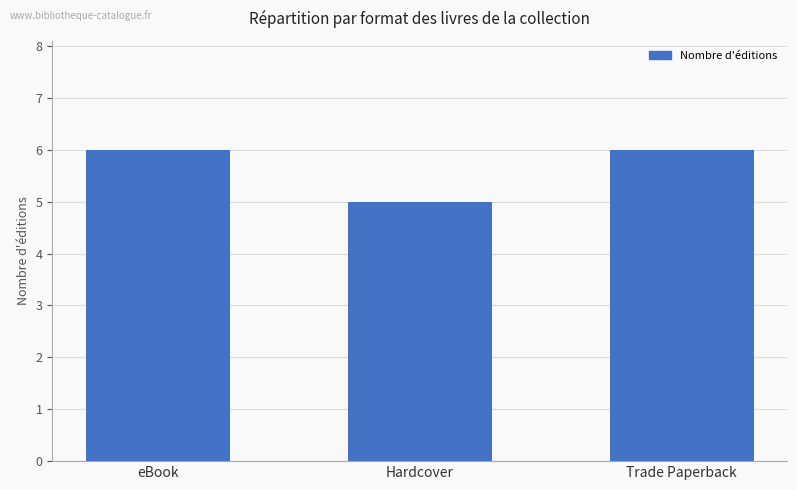

Where is the data nearest to the value 5?

Hardcover